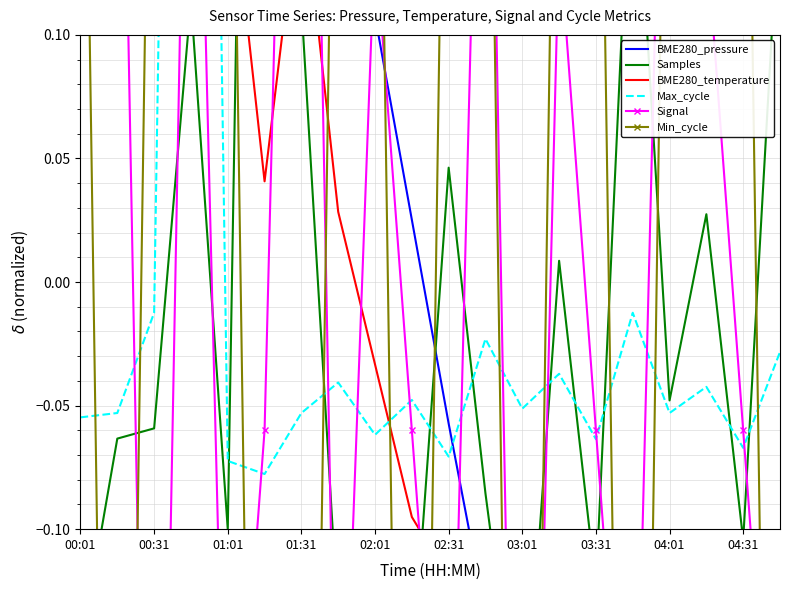

How many data points in BME280_pressure are less than 0?

10